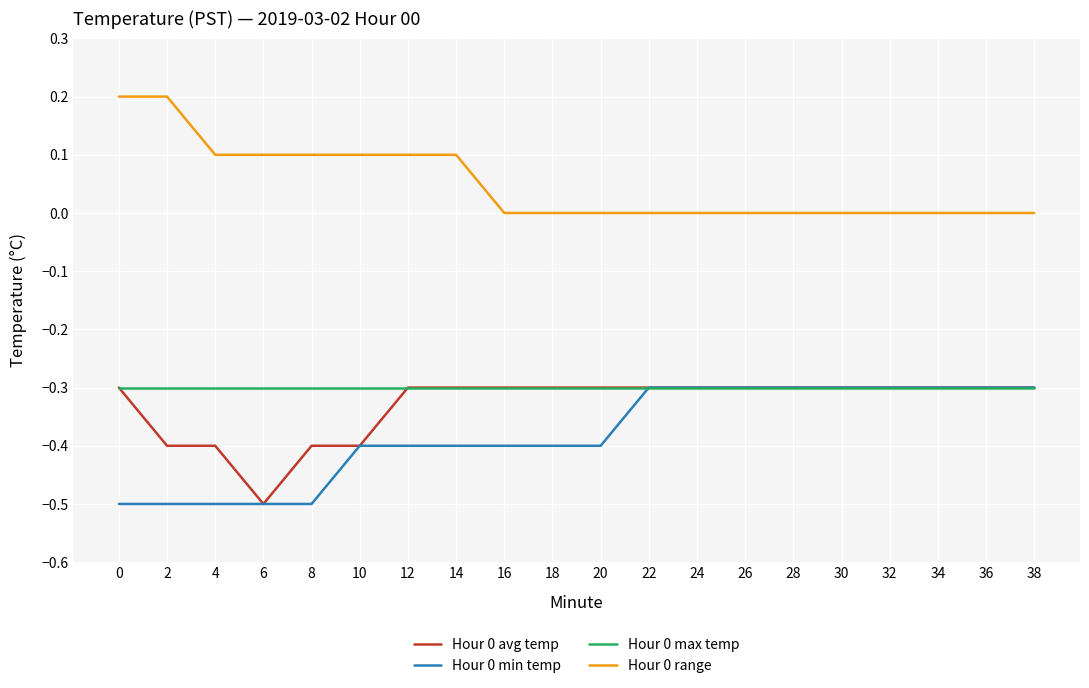

Reading left to right, transcribe all the data shown in this chart.

Hour 0 avg temp: -0.3	-0.4	-0.4	-0.5	-0.4	-0.4	-0.3	-0.3	-0.3	-0.3	-0.3	-0.3	-0.3	-0.3	-0.3	-0.3	-0.3	-0.3	-0.3	-0.3
Hour 0 min temp: -0.5	-0.5	-0.5	-0.5	-0.5	-0.4	-0.4	-0.4	-0.4	-0.4	-0.4	-0.3	-0.3	-0.3	-0.3	-0.3	-0.3	-0.3	-0.3	-0.3
Hour 0 max temp: -0.3	-0.3	-0.3	-0.3	-0.3	-0.3	-0.3	-0.3	-0.3	-0.3	-0.3	-0.3	-0.3	-0.3	-0.3	-0.3	-0.3	-0.3	-0.3	-0.3
Hour 0 range: 0.2	0.2	0.1	0.1	0.1	0.1	0.1	0.1	0.0	0.0	0.0	0.0	0.0	0.0	0.0	0.0	0.0	0.0	0.0	0.0